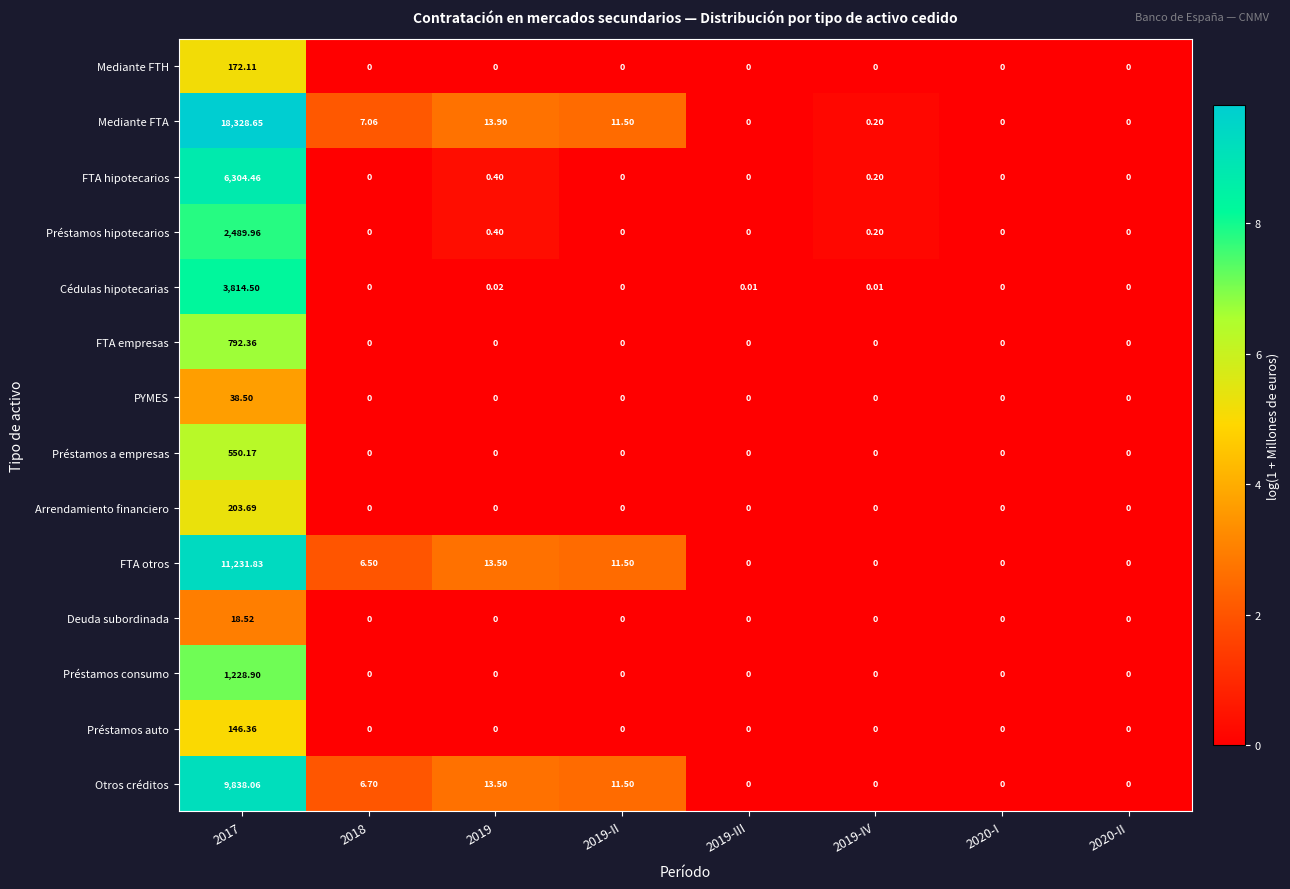

Rank the series by their maximum value, from lowest to highest.

Deuda subordinada, PYMES, Préstamos auto, Mediante FTH, Arrendamiento financiero, Préstamos a empresas, FTA empresas, Préstamos consumo, Préstamos hipotecarios, Cédulas hipotecarias, FTA hipotecarios, Otros créditos, FTA otros, Mediante FTA